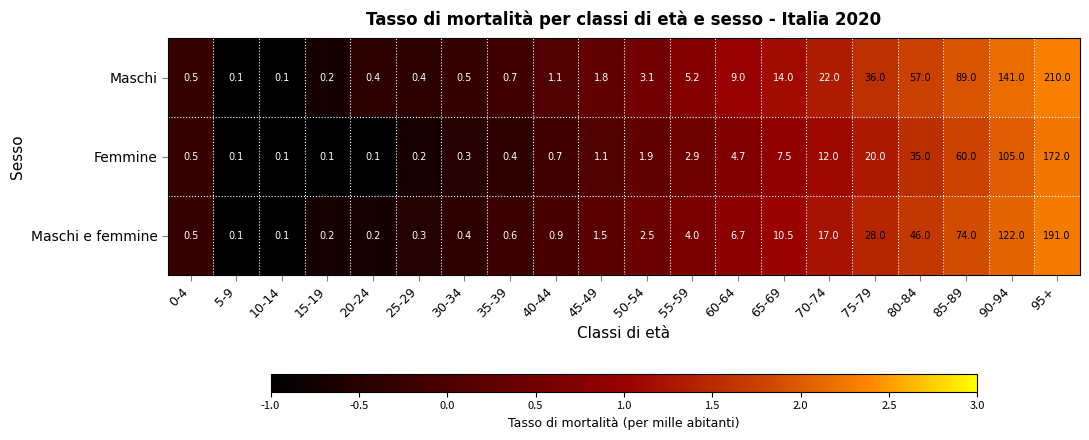

At which label does Femmine first exceed 1?

45-49